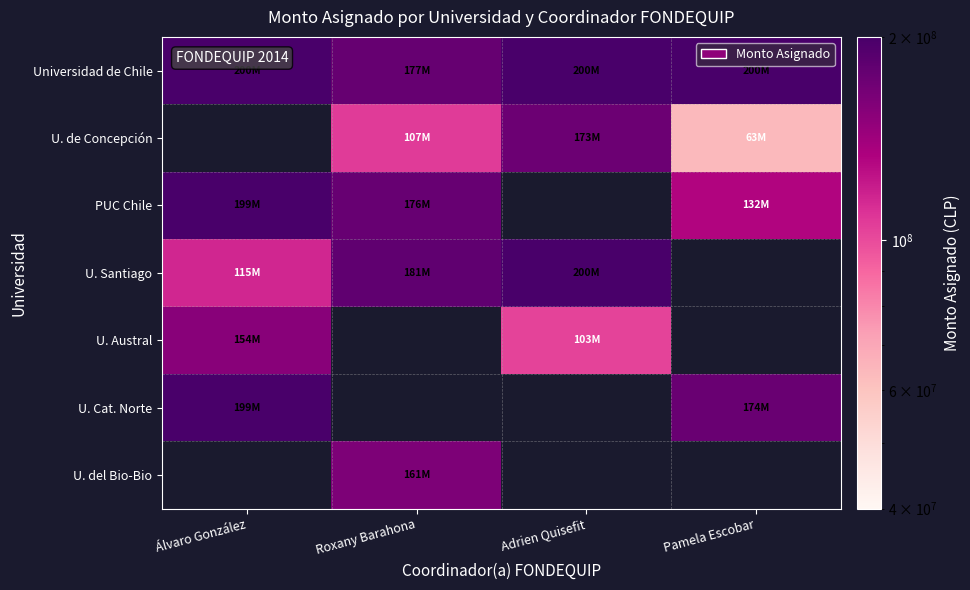

How many values in the U. de Concepción series are below 106622263?

1